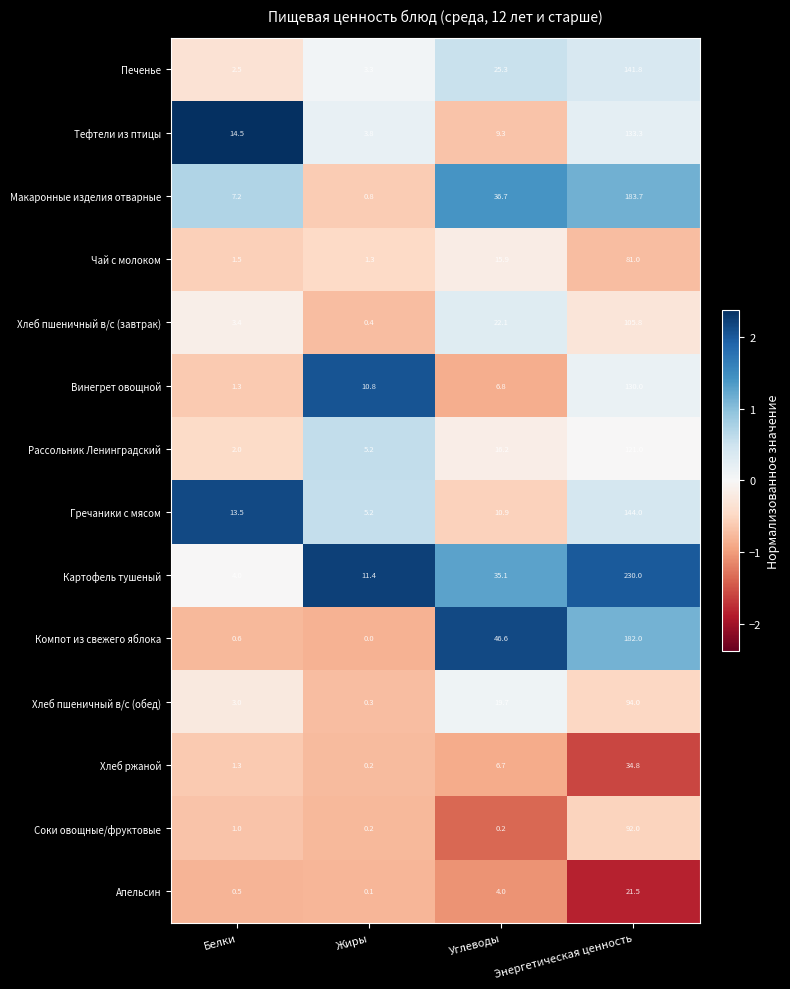

List the labels in order of Печенье value, smallest first.

Белки, Жиры, Углеводы, Энергетическая ценность